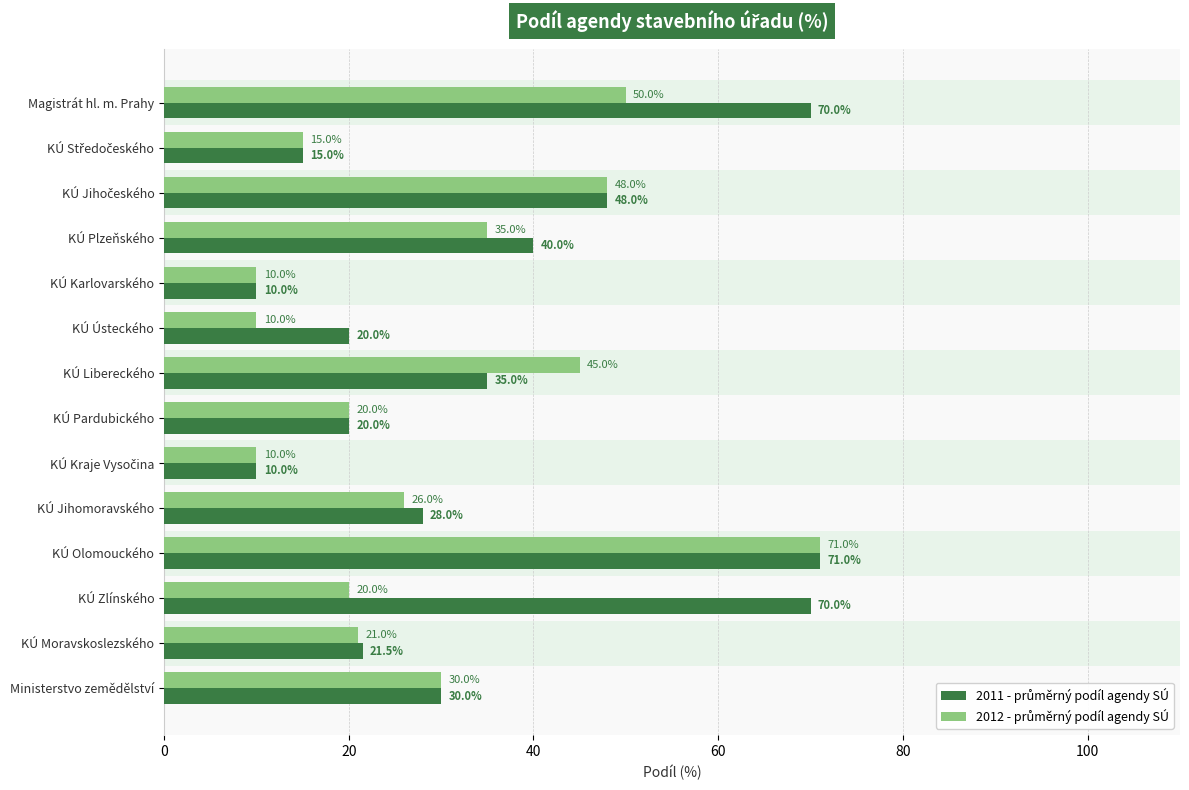

Which series has the largest total across all categories?

2011 - průměrný podíl agendy SÚ